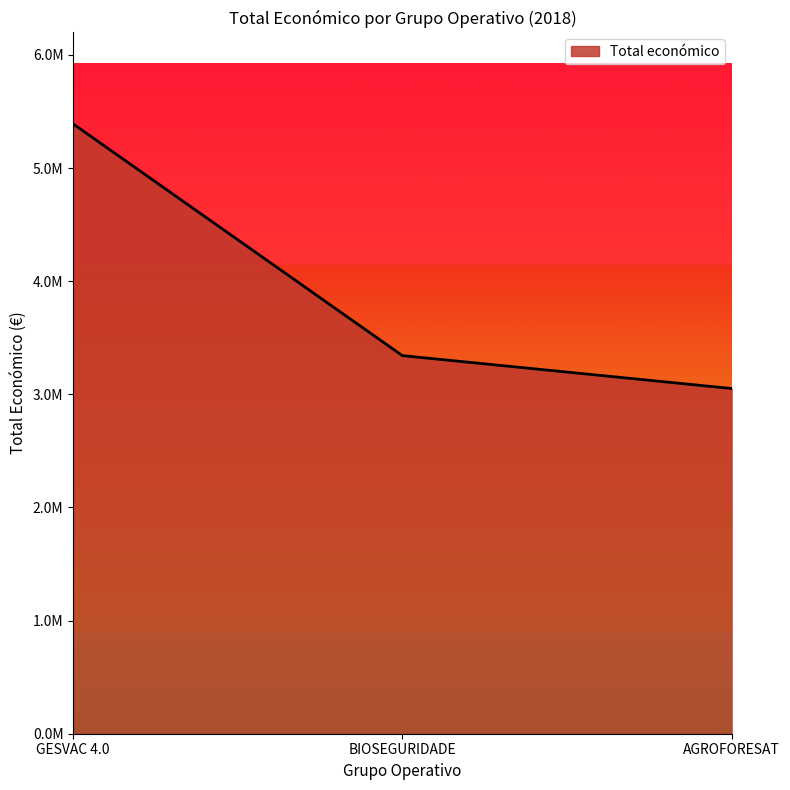

What is the value of the 2nd point from the left?

3342252